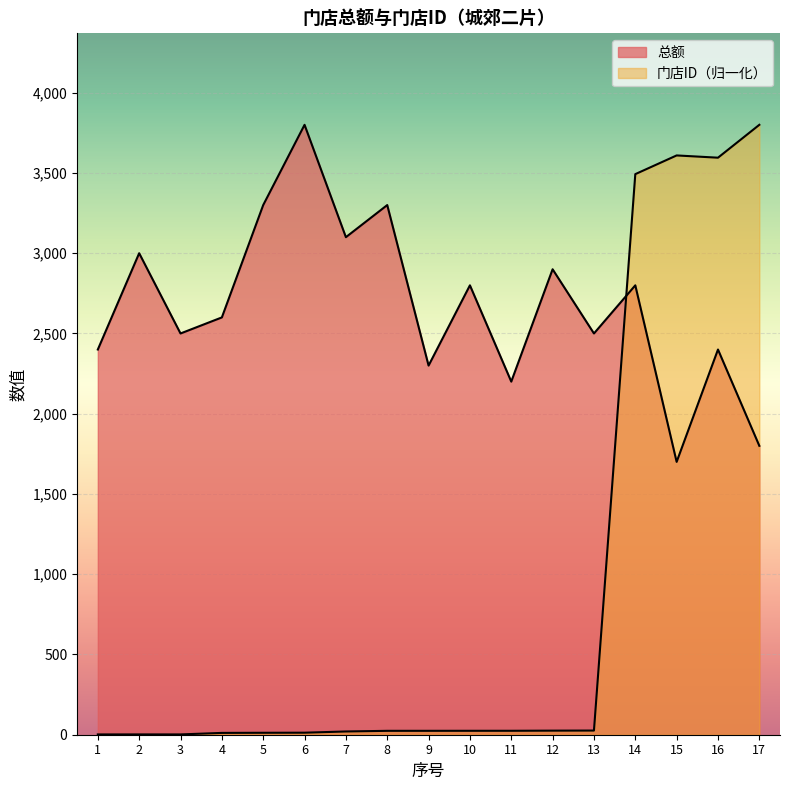

What is the average value of the 总额 series?

2670.6